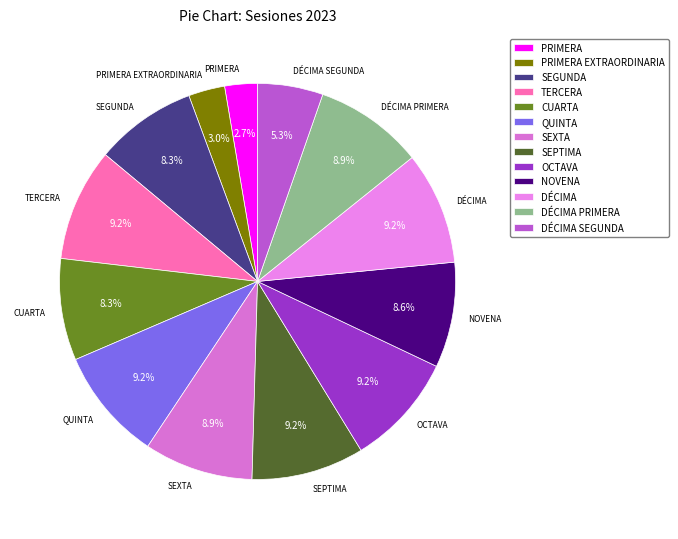

What is the ratio of the value at CUARTA to the value at DÉCIMA?

0.9